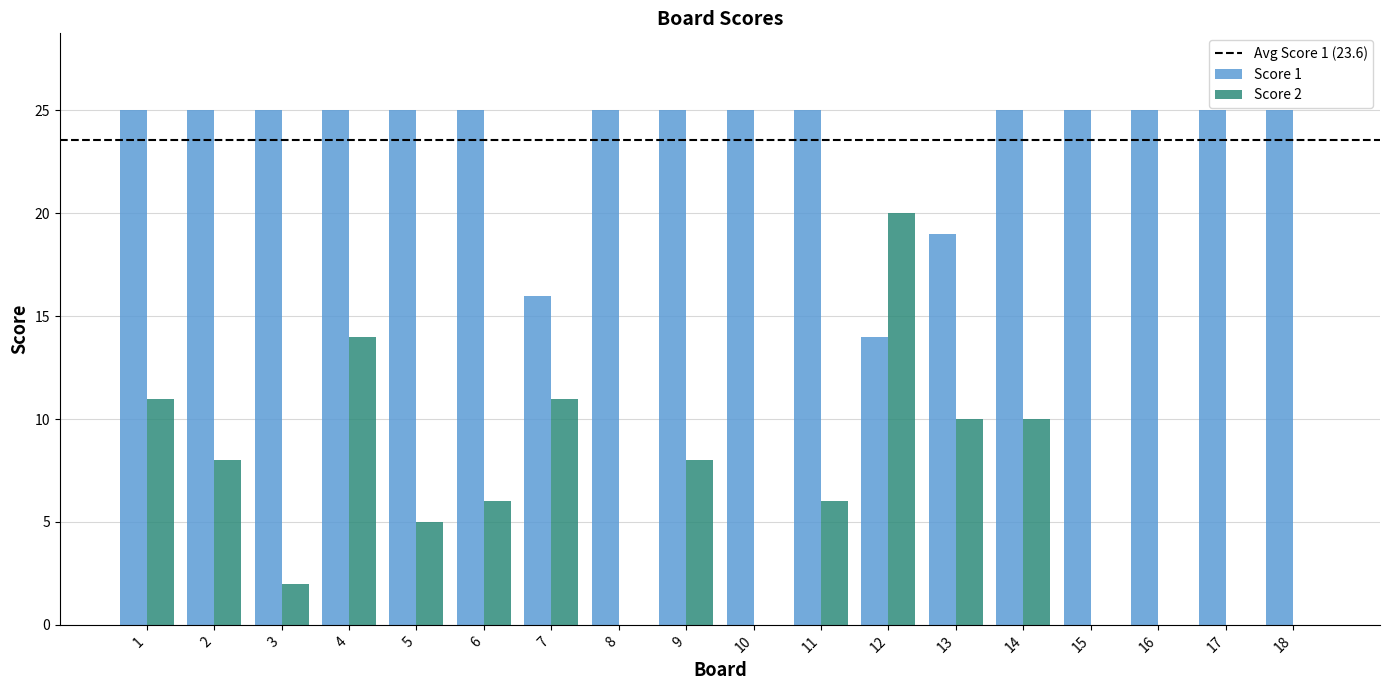

Reading right to left, what are all the values shown in this chart?

Score 1: 25	25	25	25	25	19	14	25	25	25	25	16	25	25	25	25	25	25
Score 2: 0	0	0	0	10	10	20	6	0	8	0	11	6	5	14	2	8	11